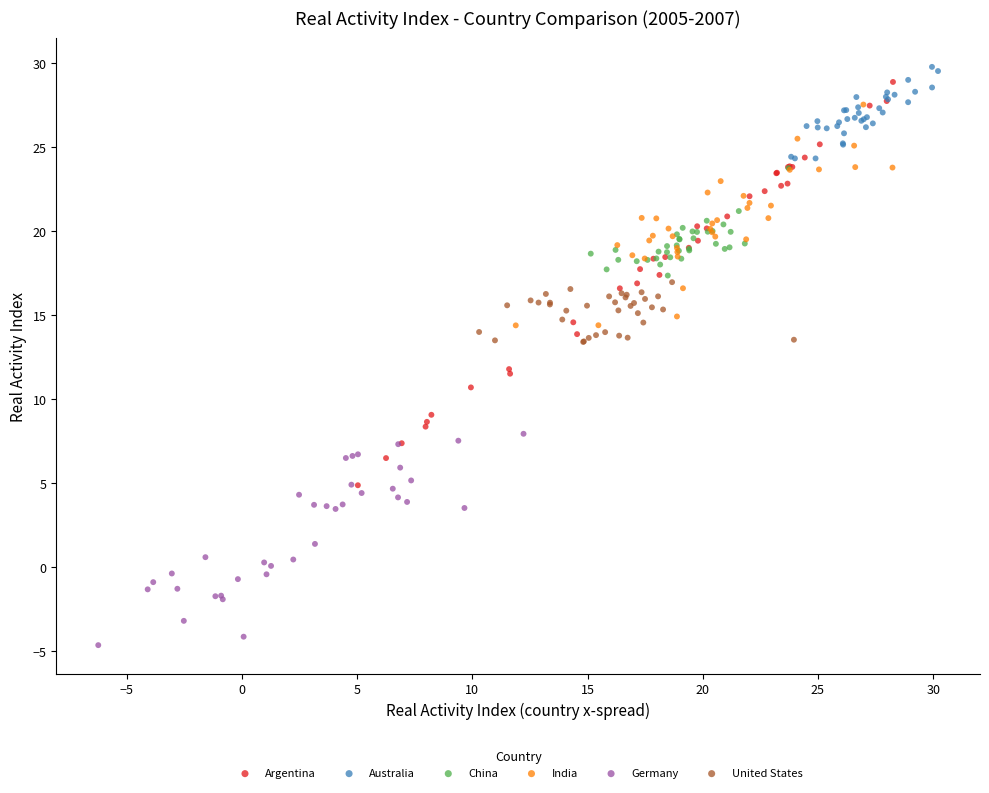

Which series contains the lowest Y value?

Germany